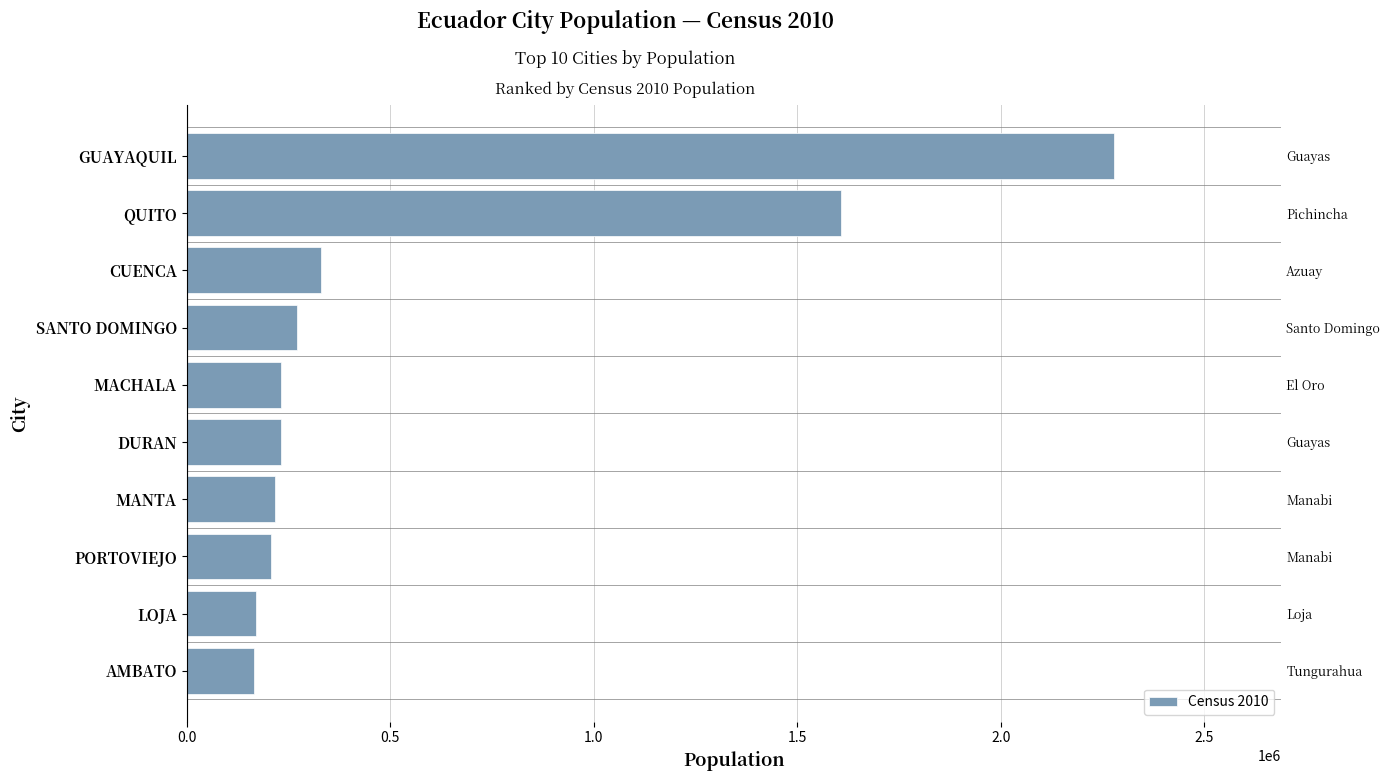

Reading left to right, list all the values displayed in this chart.

165185	170280	206682	217553	230839	231260	270875	329928	1607734	2278691